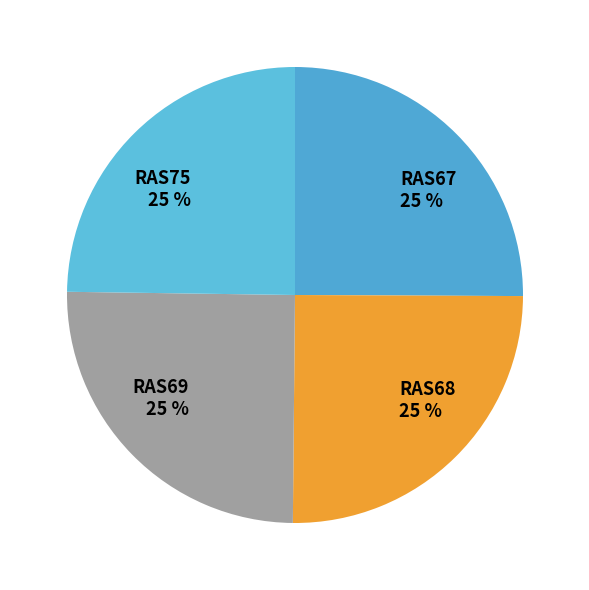

To the nearest percent, what is the average slice percentage?

25%